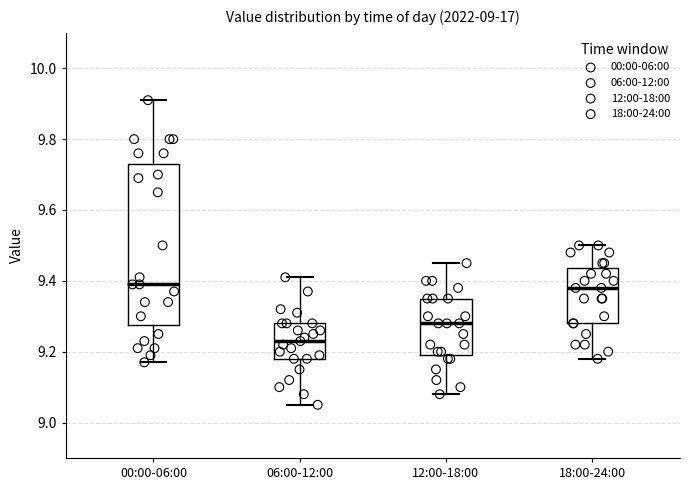

Reading left to right, read every box against the y-axis: the position of its median line, the range the box covers, and the ends of its whiskers. The values are not printed on the chart, so give them approximately, as read against the axis.

00:00-06:00: median 9.40, box 9.28 to 9.74, whiskers 9.18 to 9.92
06:00-12:00: median 9.24, box 9.18 to 9.28, whiskers 9.06 to 9.42
12:00-18:00: median 9.28, box 9.20 to 9.36, whiskers 9.08 to 9.46
18:00-24:00: median 9.38, box 9.28 to 9.44, whiskers 9.18 to 9.50